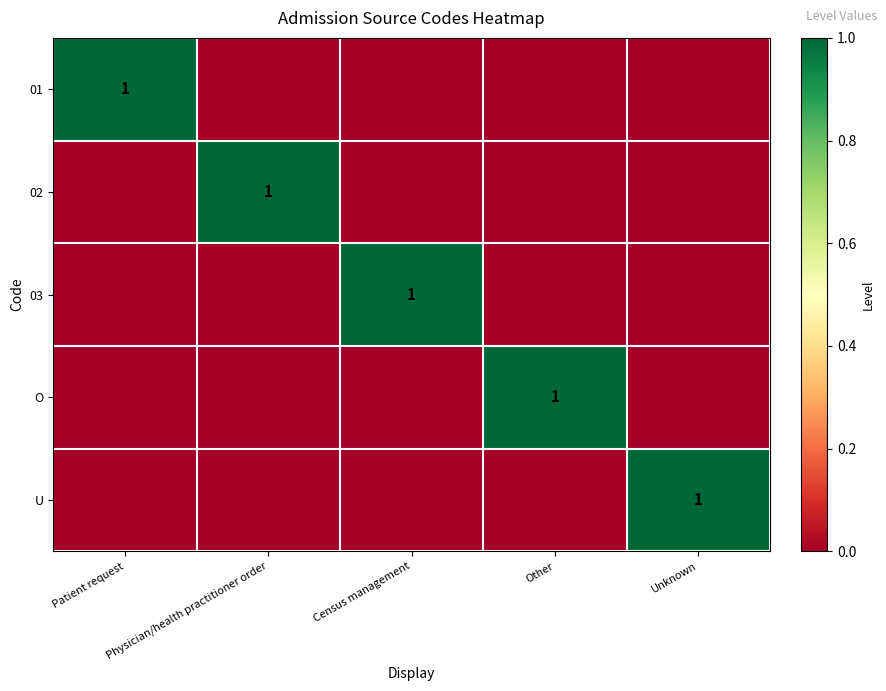

The value of O at Other is 1. True or false?

True